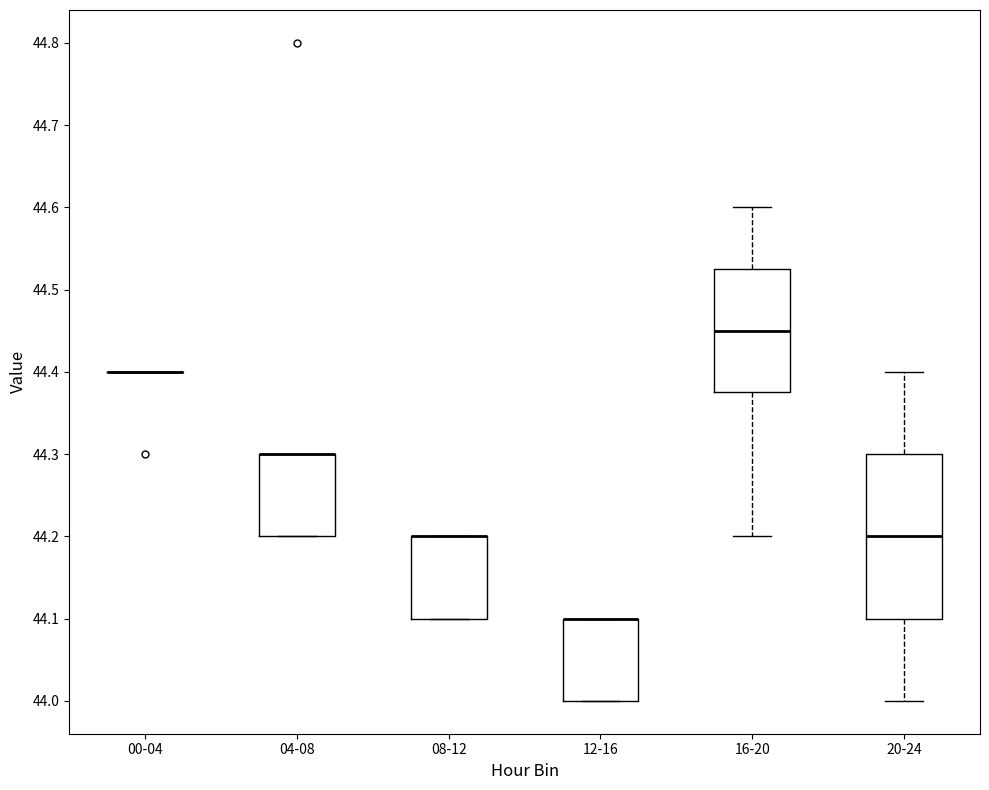

Reading left to right, transcribe this box plot: for each box, give where its median line is, the range the box spans, and where its two whiskers end, as read against the y-axis. The values are not printed on the chart, so give them approximately, as read against the axis.

00-04: box collapsed to a line at 44.40, whiskers 44.40 to 44.40
04-08: median 44.30 (drawn on the box's upper edge), box 44.20 to 44.30, whiskers 44.20 to 44.30
08-12: median 44.20 (drawn on the box's upper edge), box 44.10 to 44.20, whiskers 44.10 to 44.20
12-16: median 44.10 (drawn on the box's upper edge), box 44.00 to 44.10, whiskers 44.00 to 44.10
16-20: median 44.45, box 44.38 to 44.53, whiskers 44.20 to 44.60
20-24: median 44.20, box 44.10 to 44.30, whiskers 44.00 to 44.40